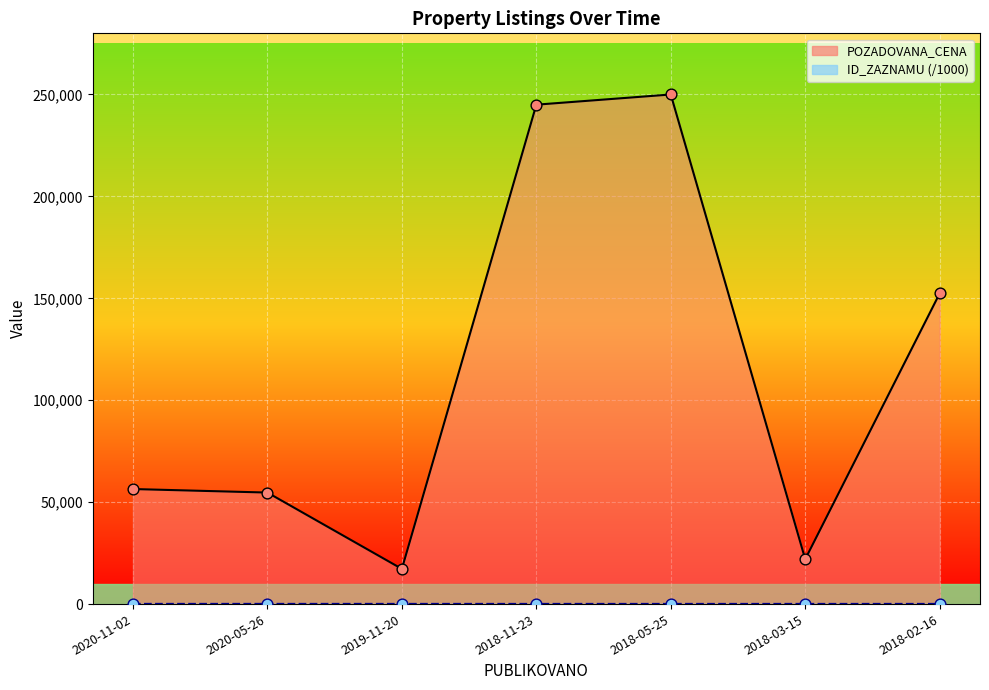

What are all the series names shown in the legend?

POZADOVANA_CENA, ID_ZAZNAMU